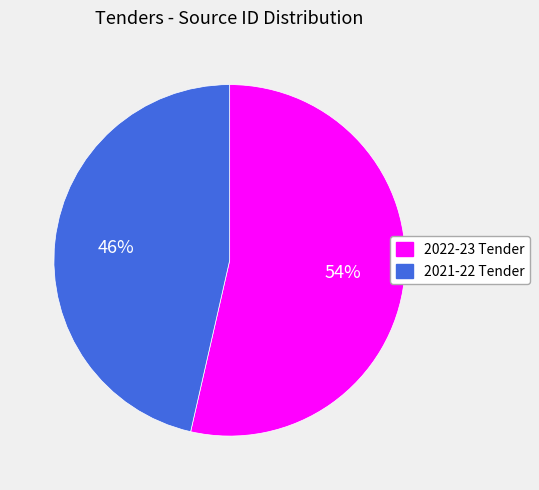

How many segments does this pie chart have?

2